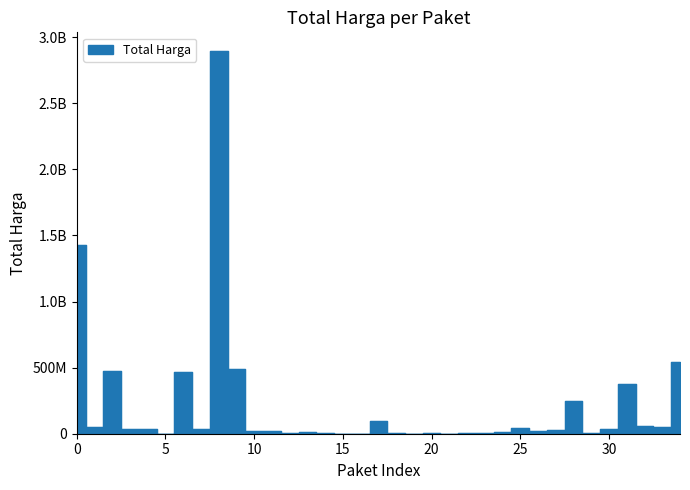

What is the smallest value displayed?

78000